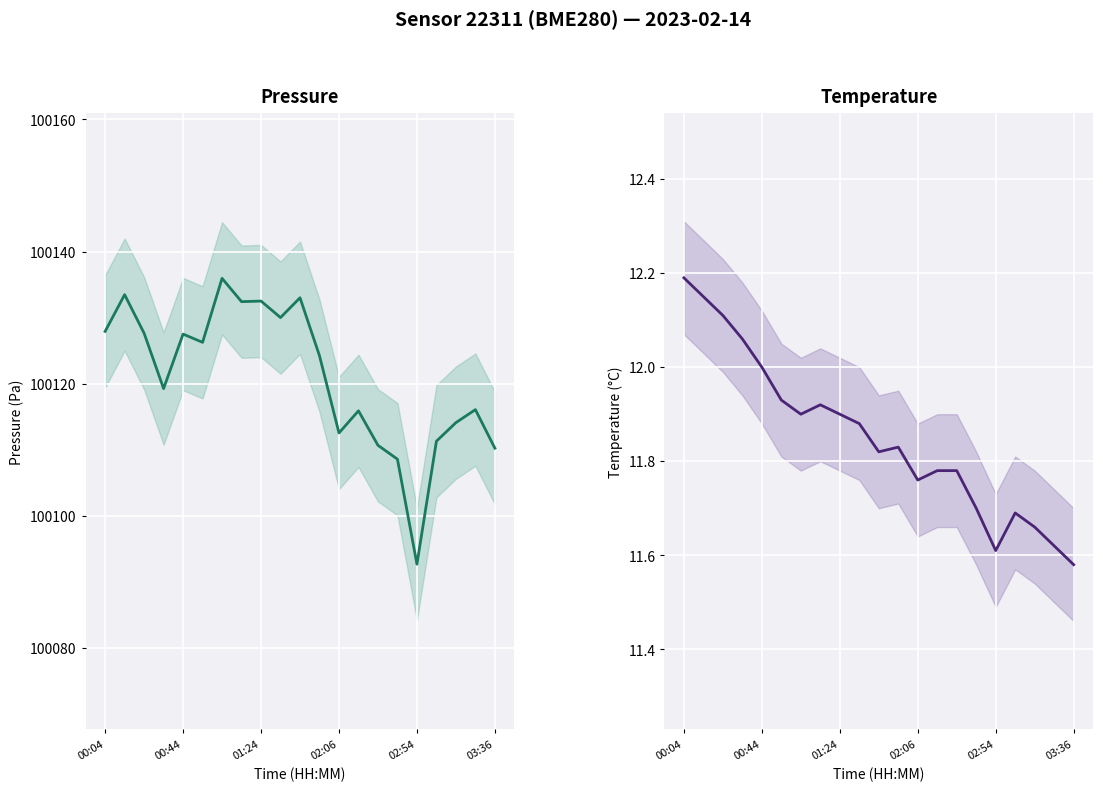

How many data points in pressure are above 100124?

11